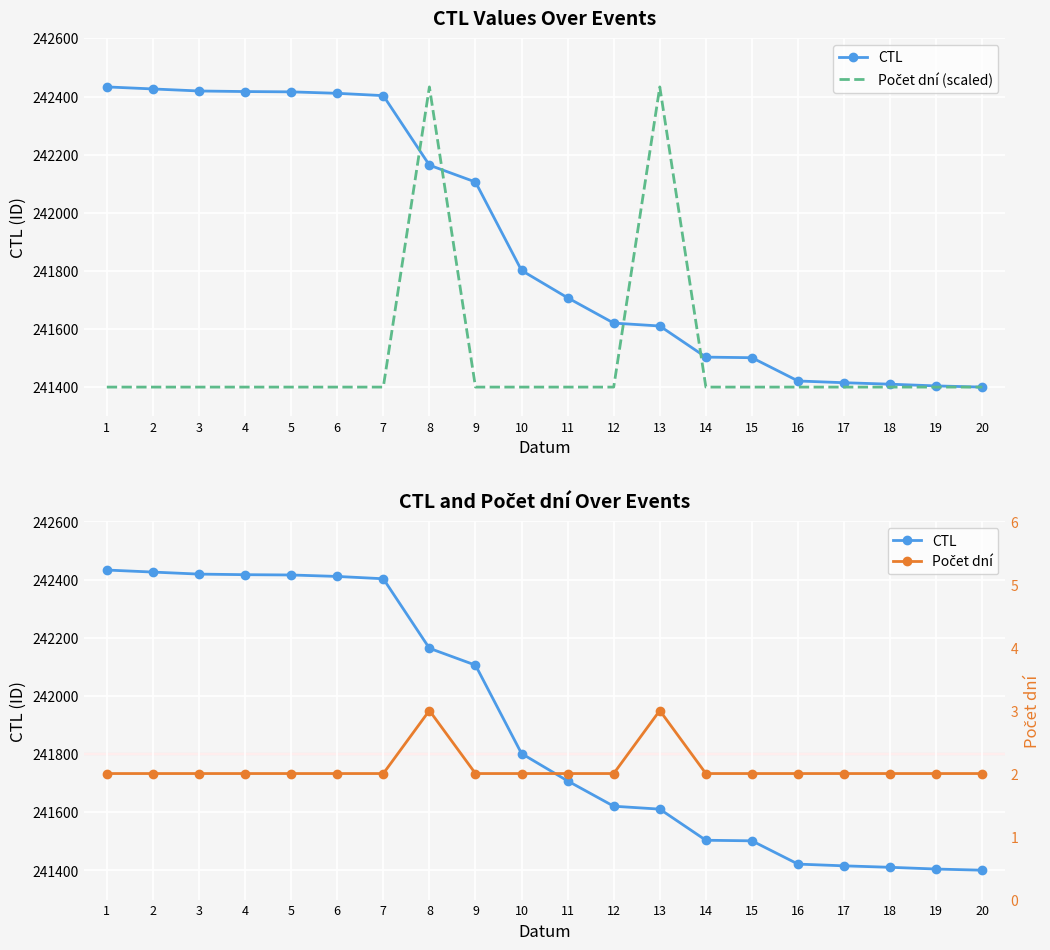

How many lines are shown in the chart?

3